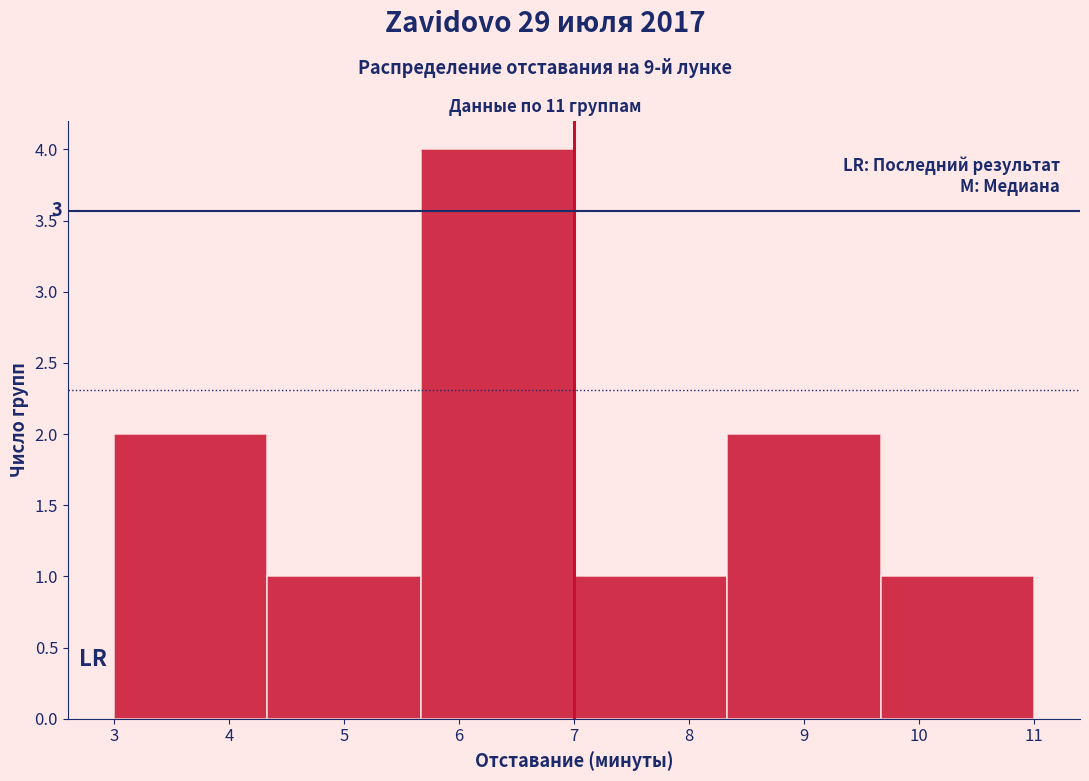

Over which range of the x-axis is the bar tallest?

5.7 to 7.0